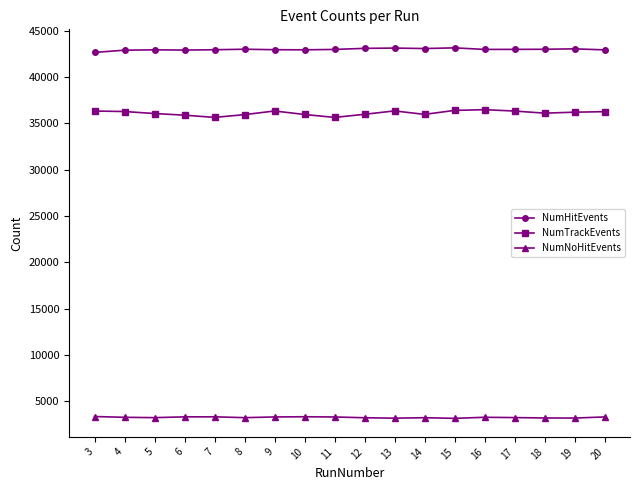

How many lines are shown in the chart?

3